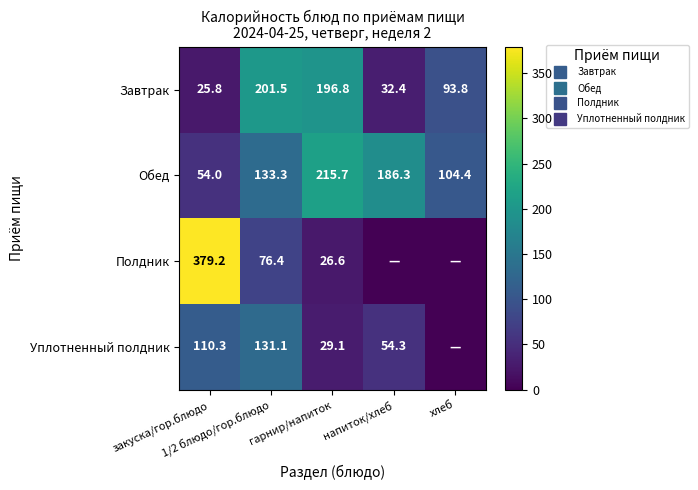

What is the difference between the Завтрак values at 1/2 блюдо/гор.блюдо and хлеб?

107.7